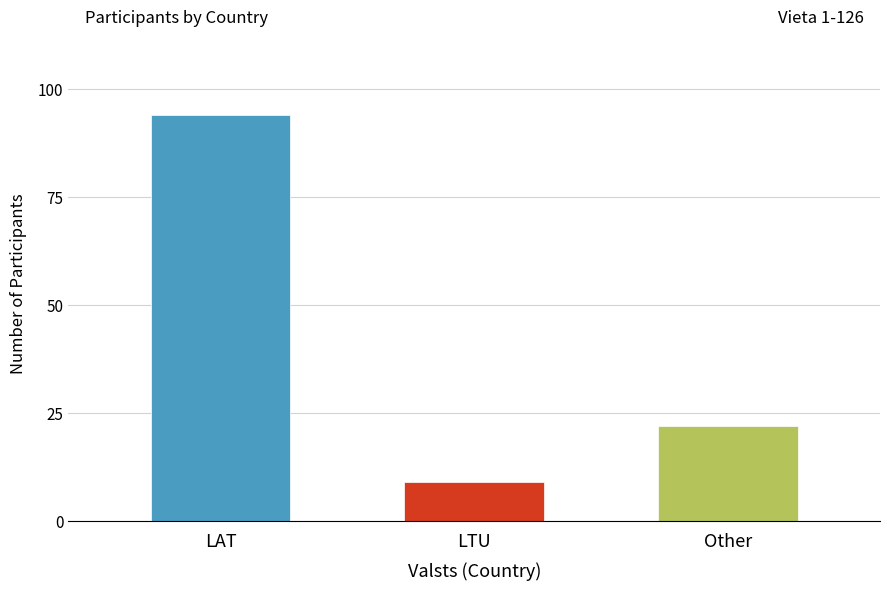

What is the difference between the second highest and minimum values?

13